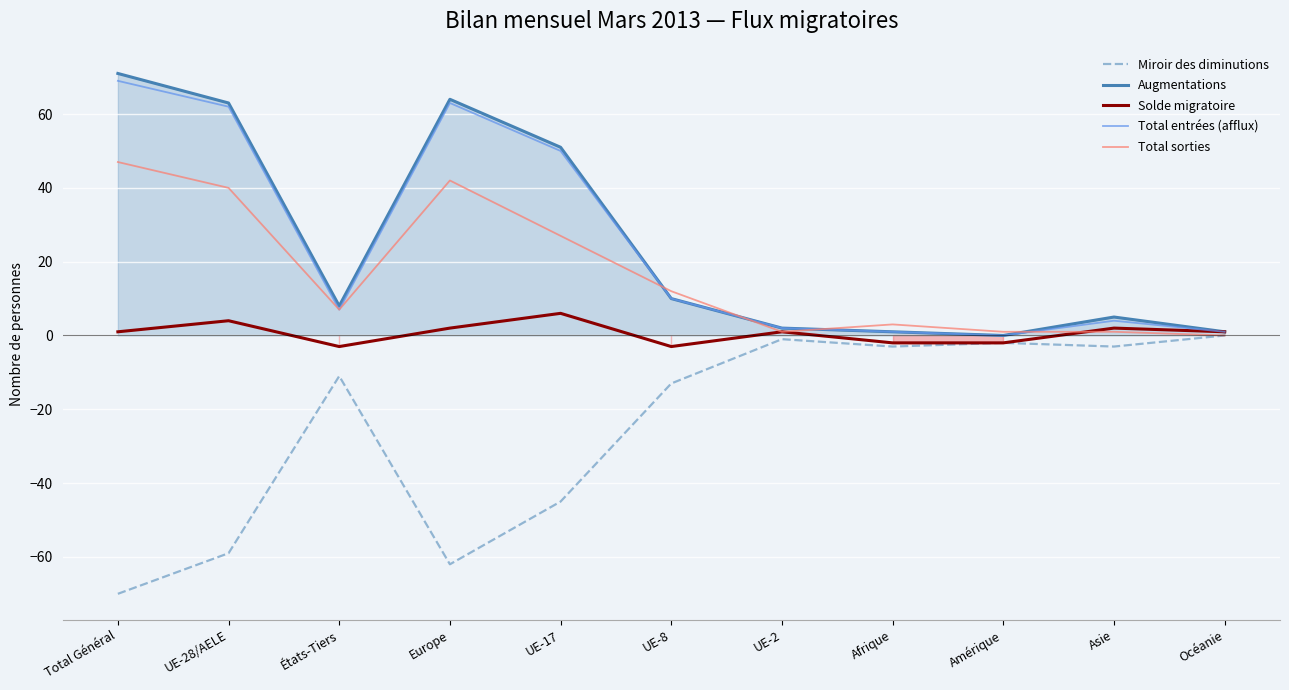

How many values in Total entrées (afflux) are above zero?

10